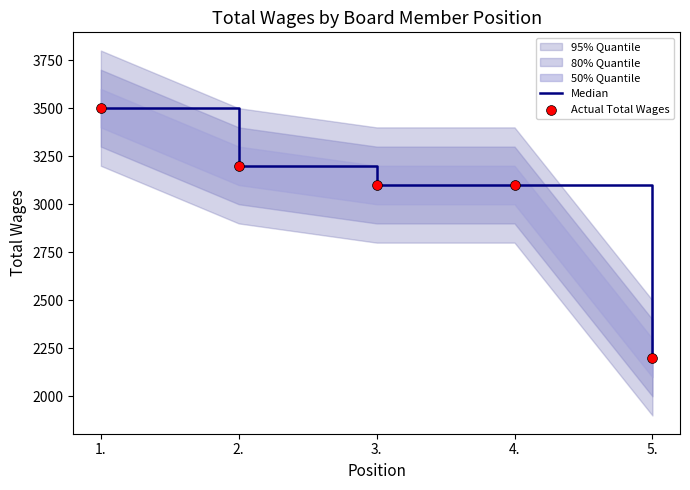

At how many categories does at least one series exceed 2386?

4